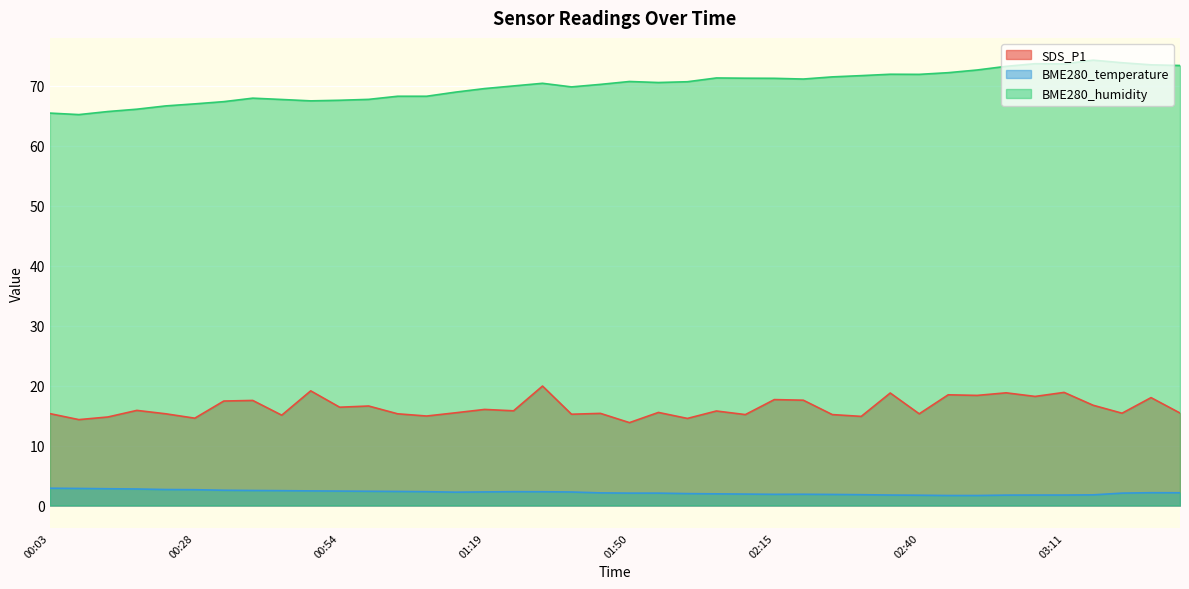

Does the chart display data point markers on the line(s)?

No